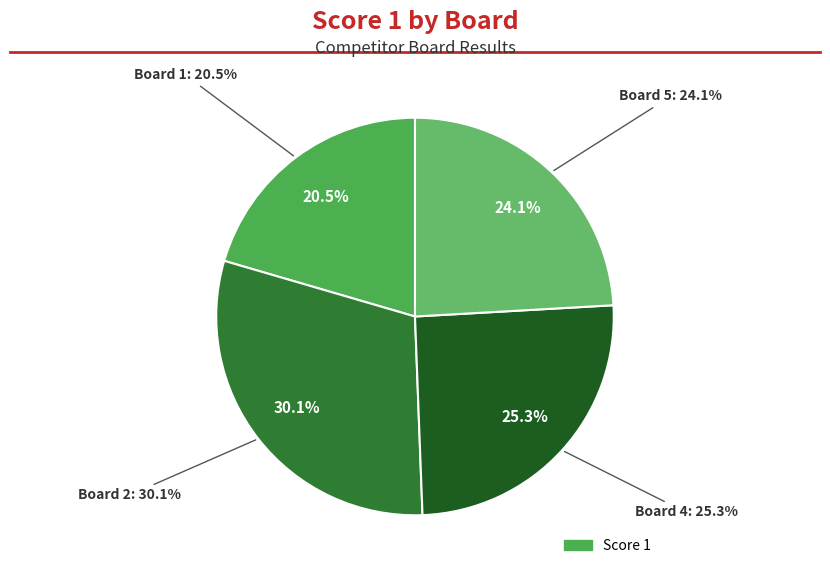

To the nearest percent, what is the combined percentage of 5 and 3?

24%